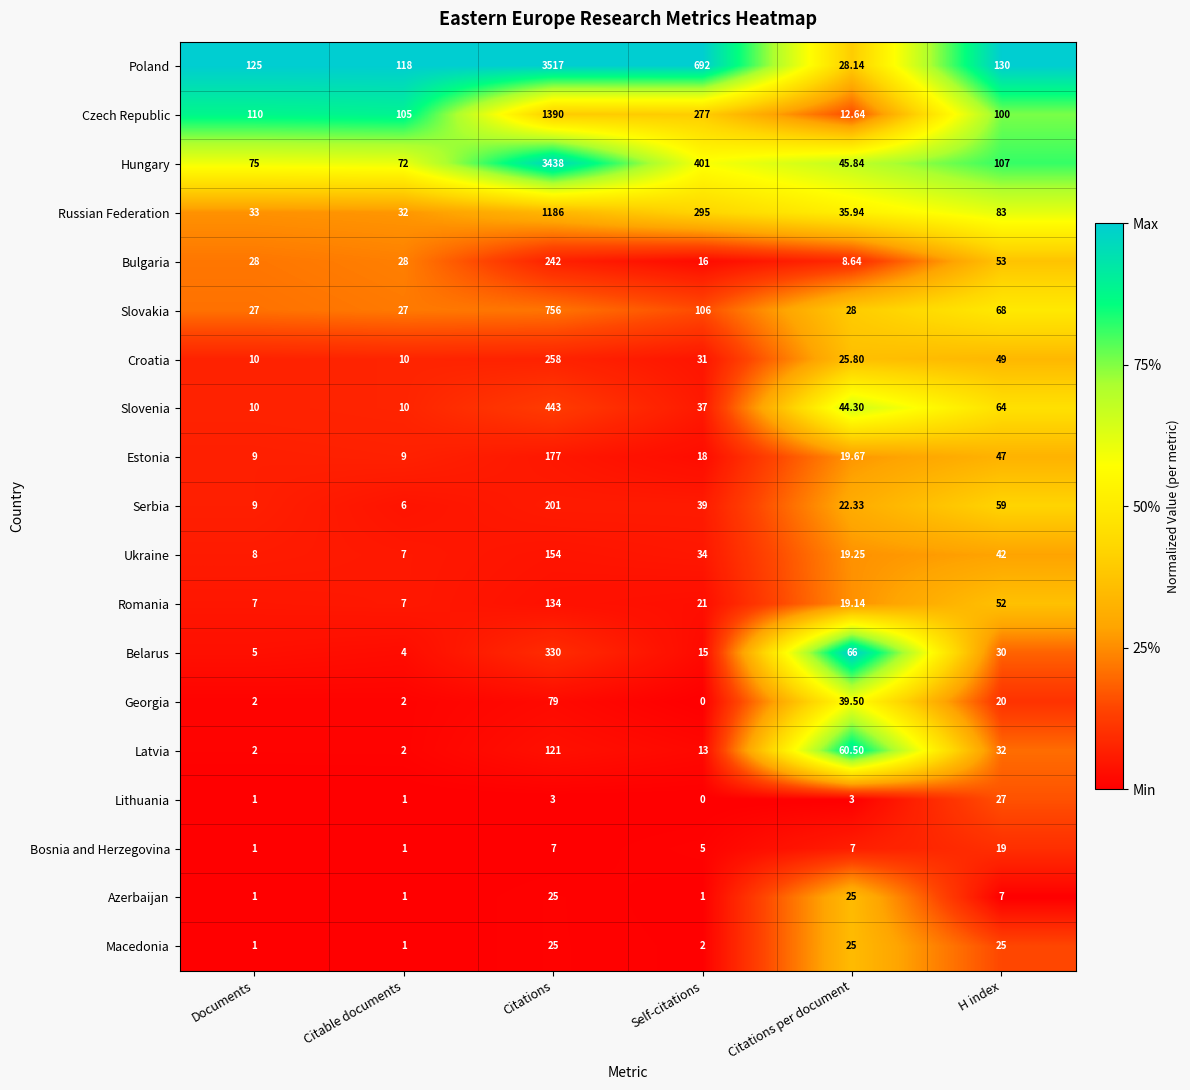

Which series has the largest range (max minus min)?

Poland